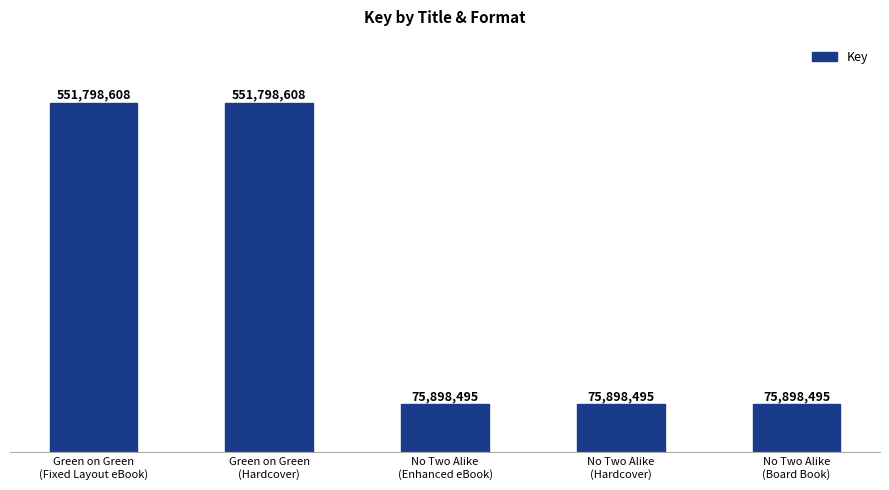

What is the approximate value at Green on Green
(Hardcover), to the nearest 100?

551798600